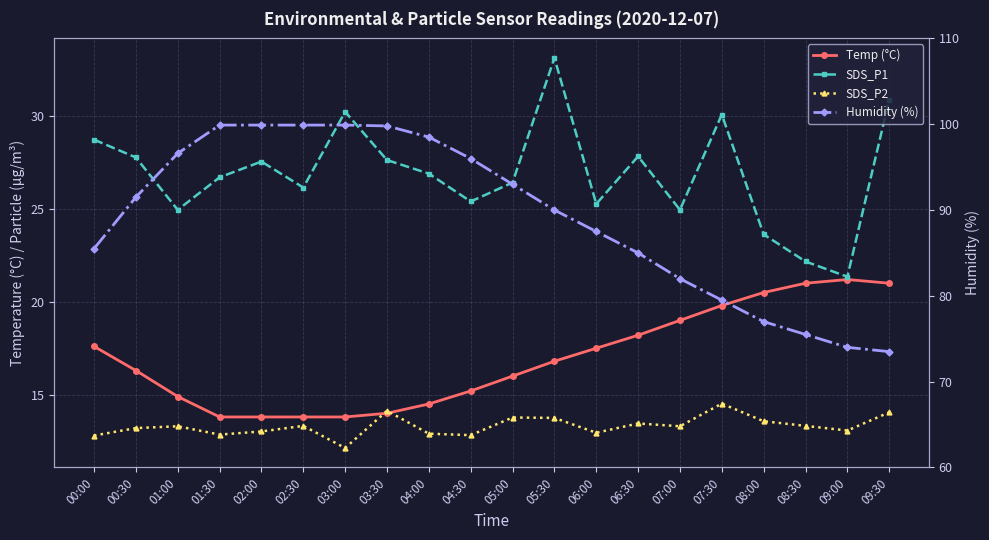

What is the lowest value of the SDS_P1 series?

21.4